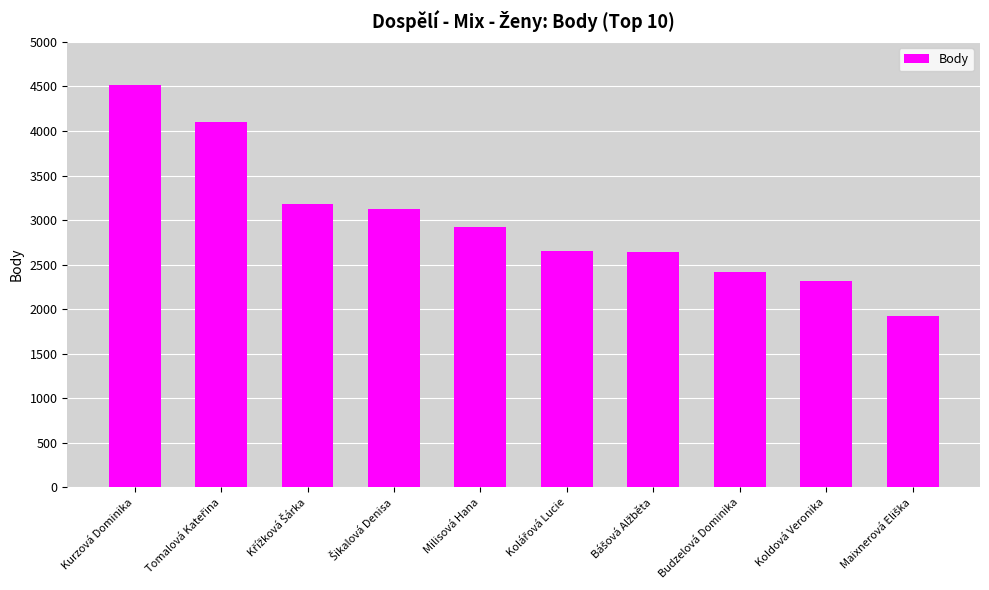

The value at Koldová Veronika is 3869. True or false?

False